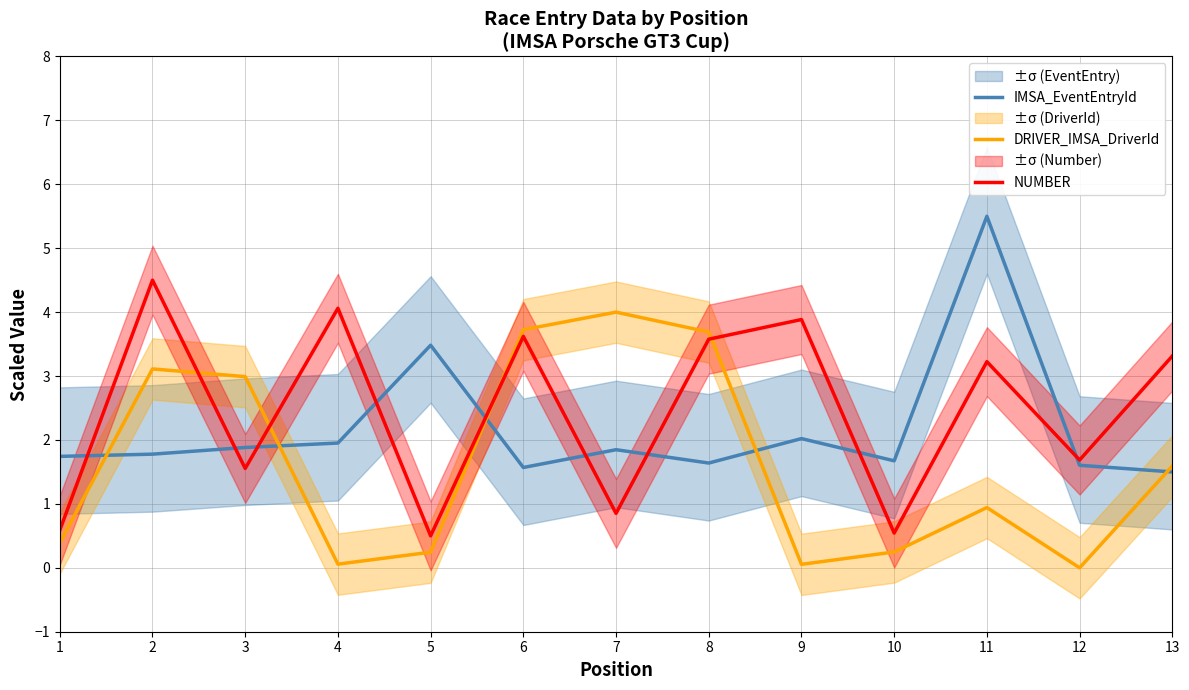

Which series has the largest total across all categories?

NUMBER